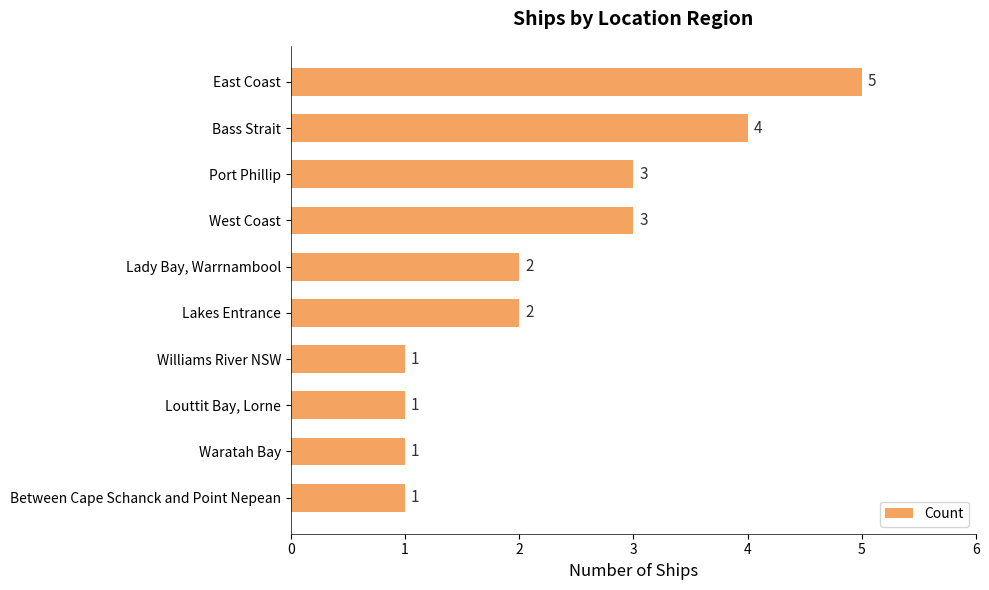

What is the difference between the second highest and minimum values?

3